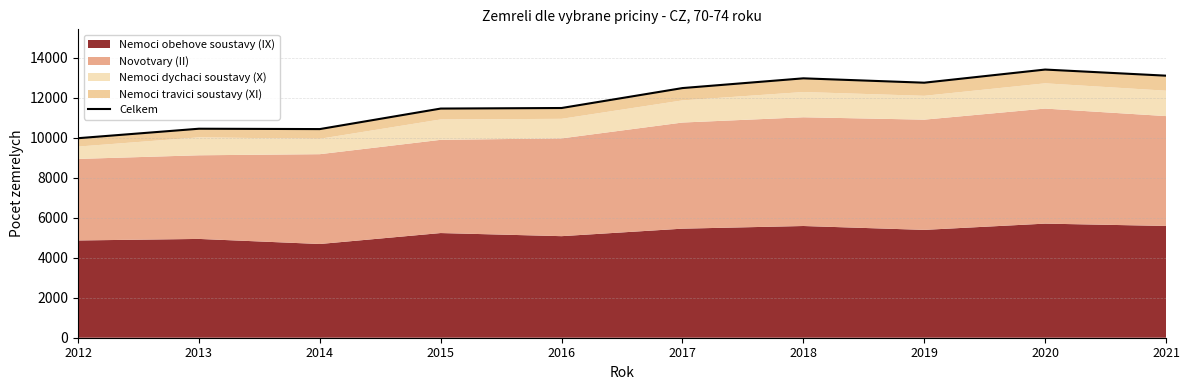

Where does the data first go above 12485?

2018